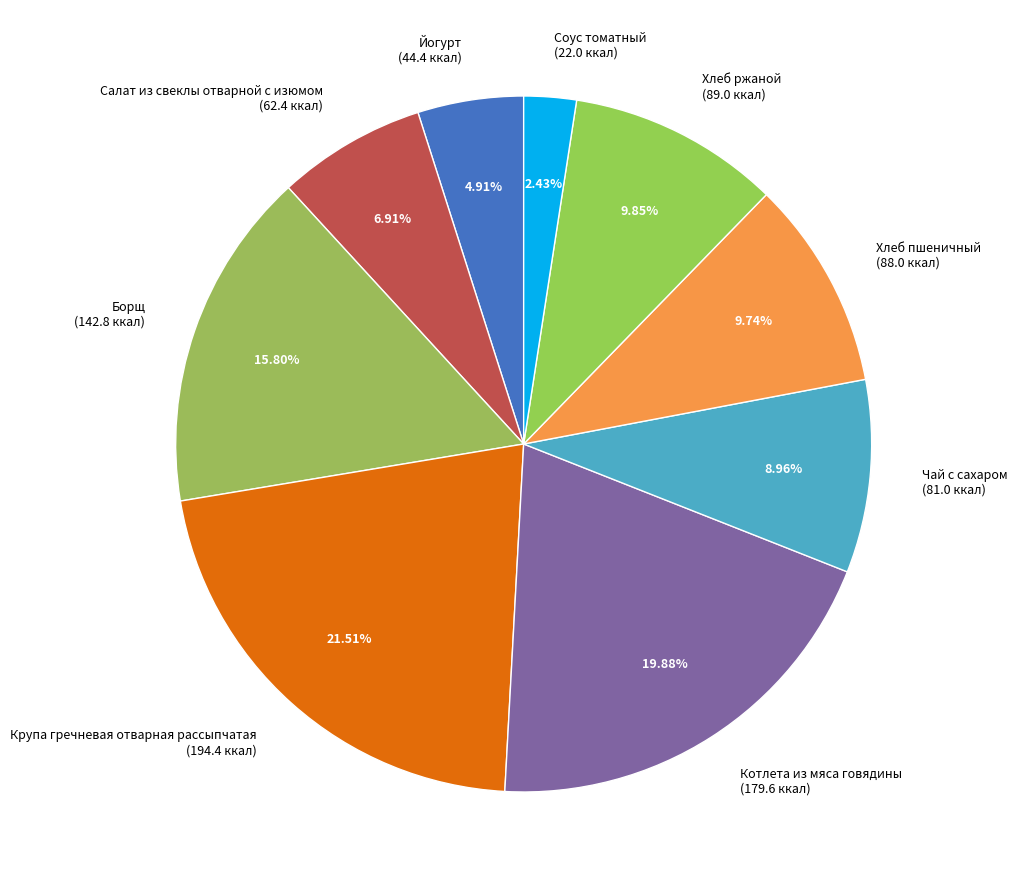

What is the smallest slice in the pie chart?

Соус томатный